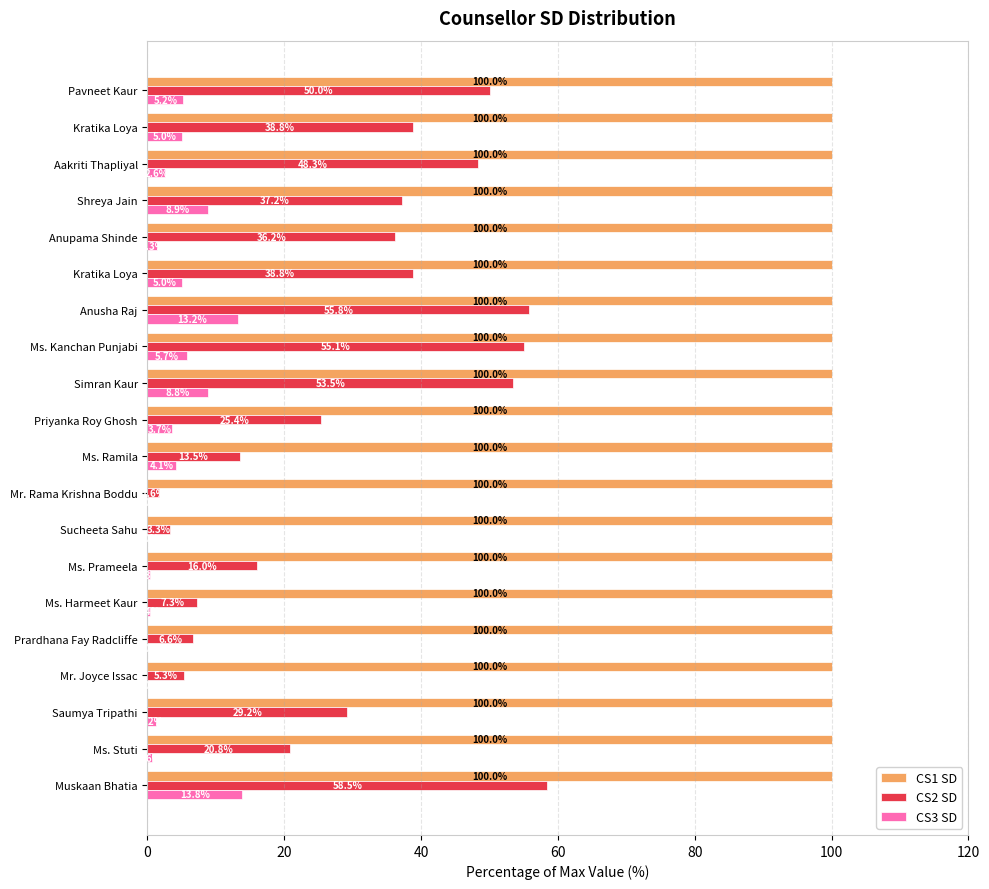

What are all the series names shown in the legend?

CS1 SD, CS2 SD, CS3 SD